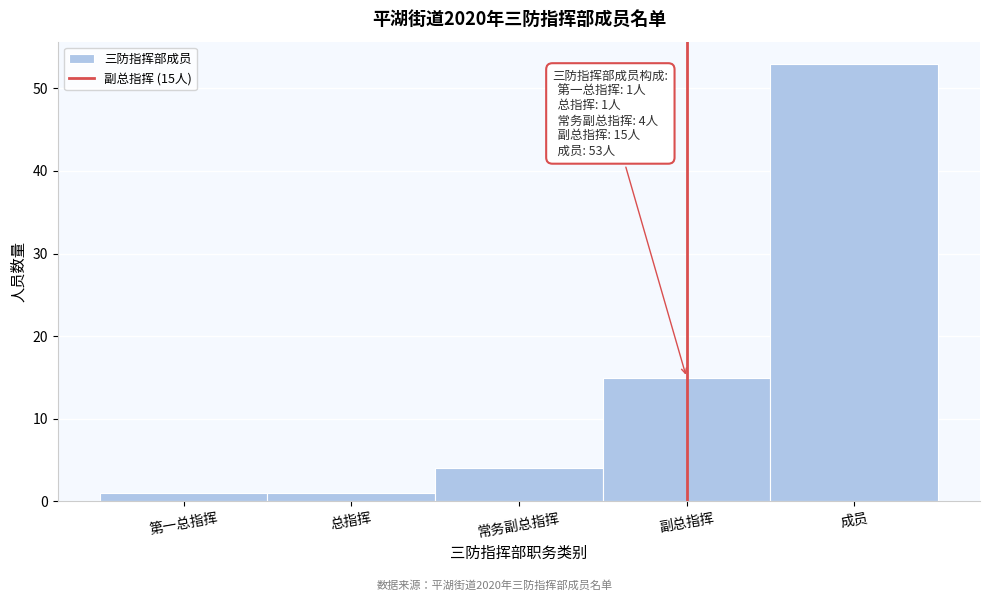

Reading right to left, what are all the values shown in this chart?

53	15	4	1	1